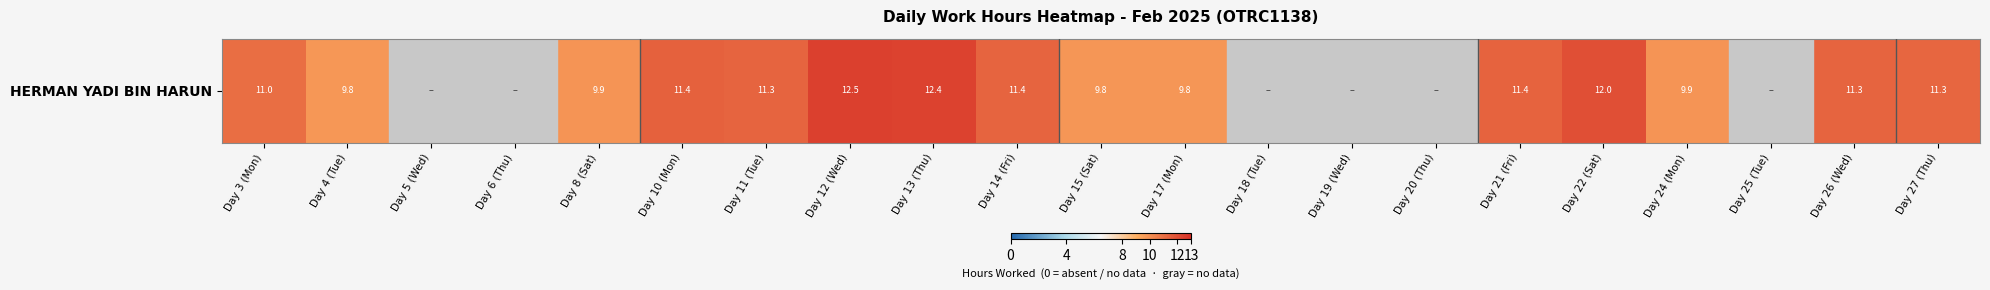

How many series are shown in this chart?

1